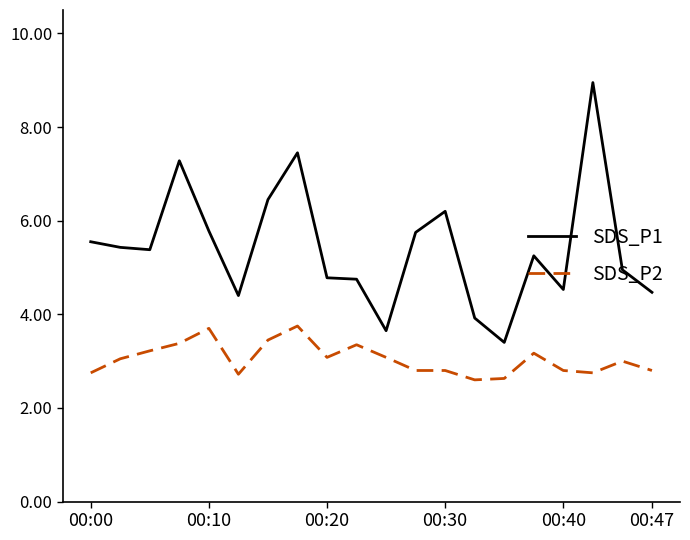

Which series has the largest total across all categories?

SDS_P1